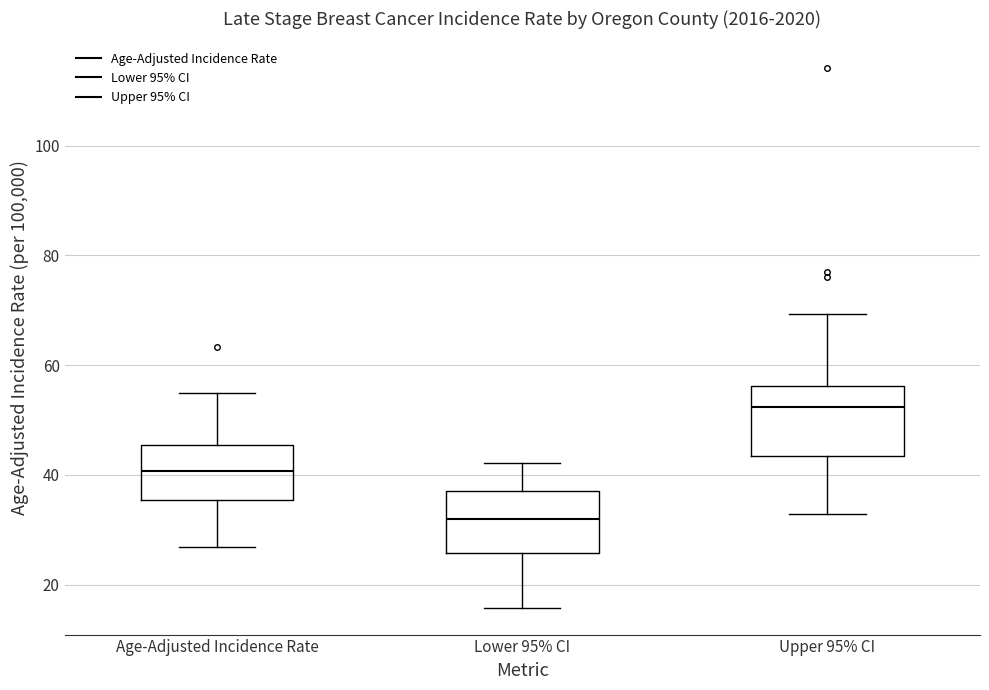

Which box has the highest median line?

Upper 95% CI